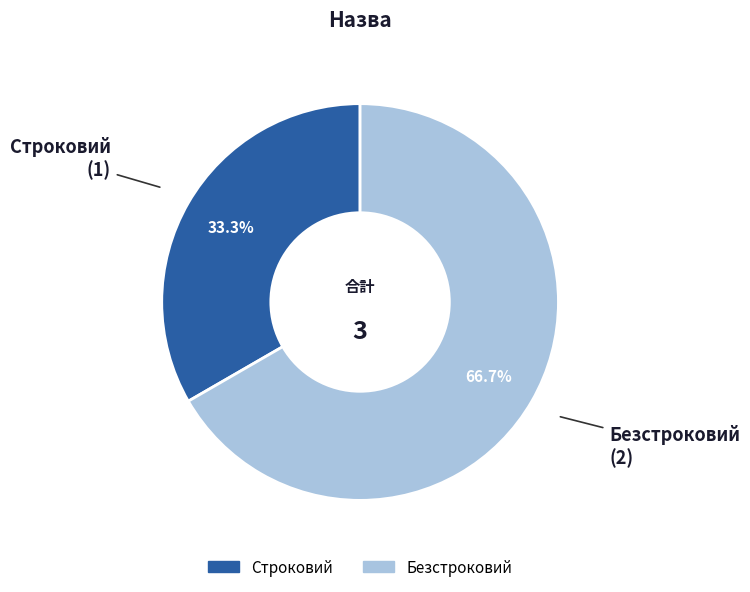

Count the number of slices in the pie.

2